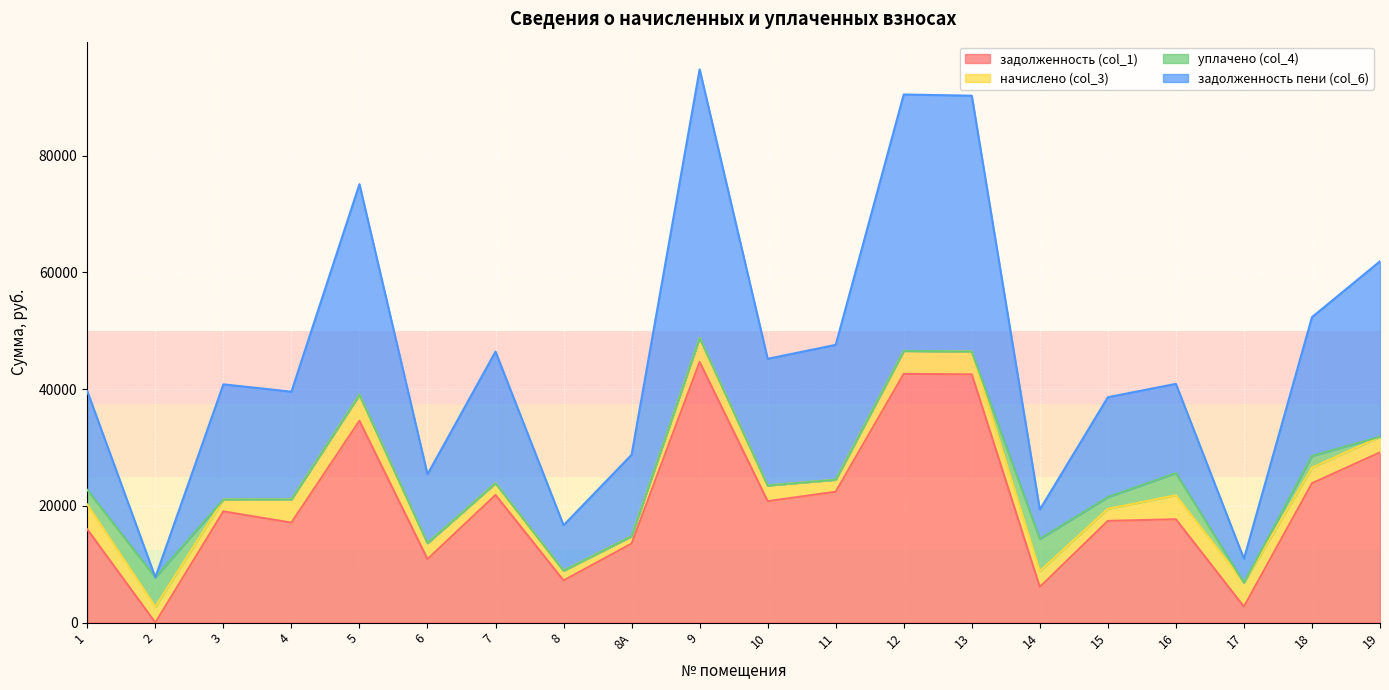

What is the maximum value for задолженность (col_1)?

44655.7